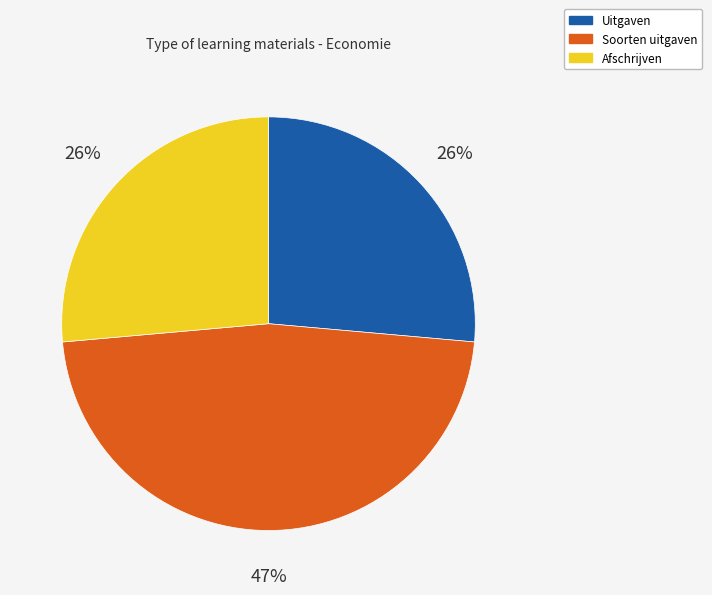

Between Afschrijven and Soorten uitgaven, which is larger?

Soorten uitgaven